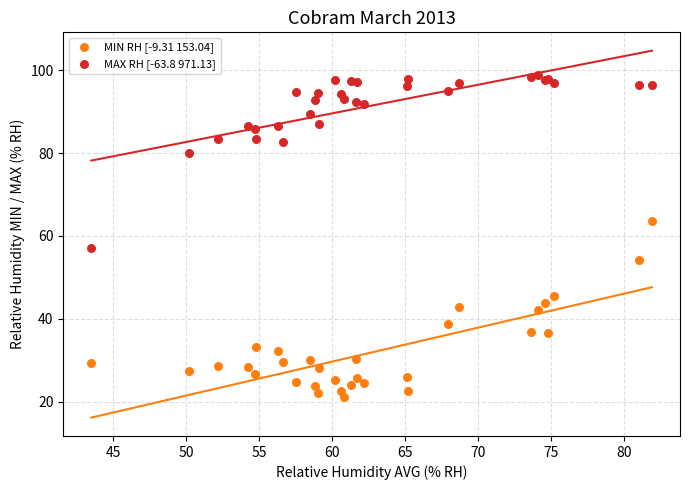

Across all series, what Y value is closest to 59?

57.0